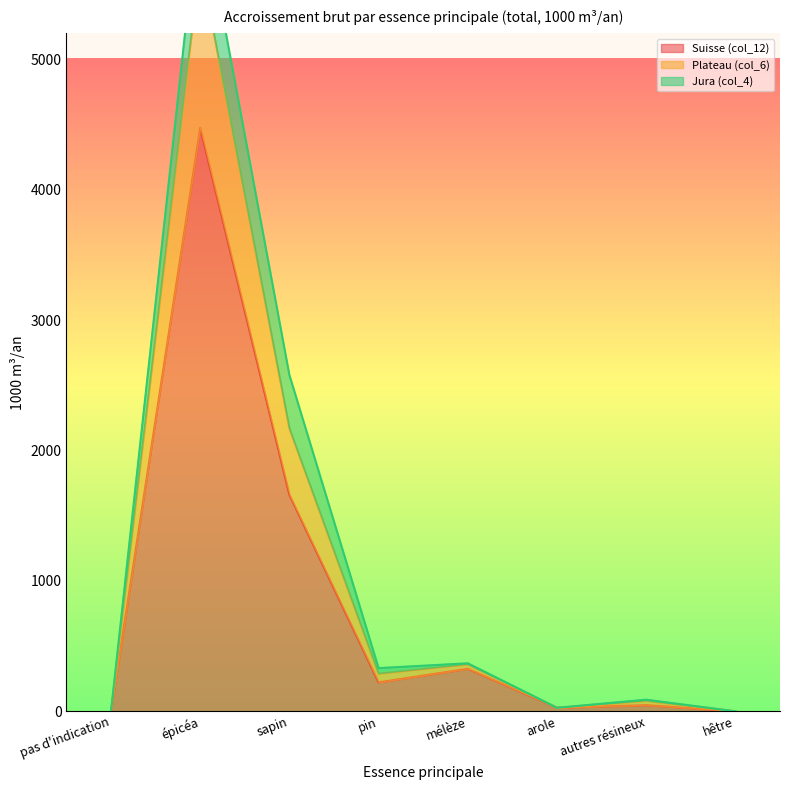

Is it true that Suisse (col_12) equals 0 at hêtre?

True